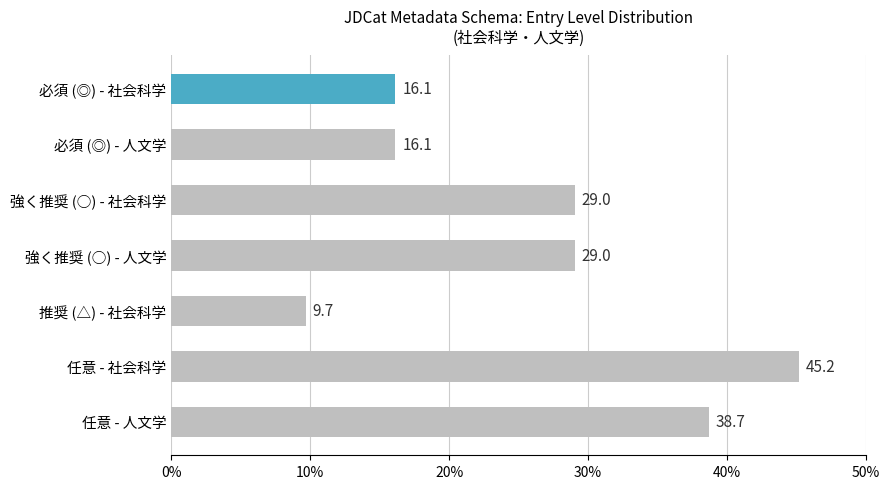

What is the value of the 1st bar from the top?

16.1